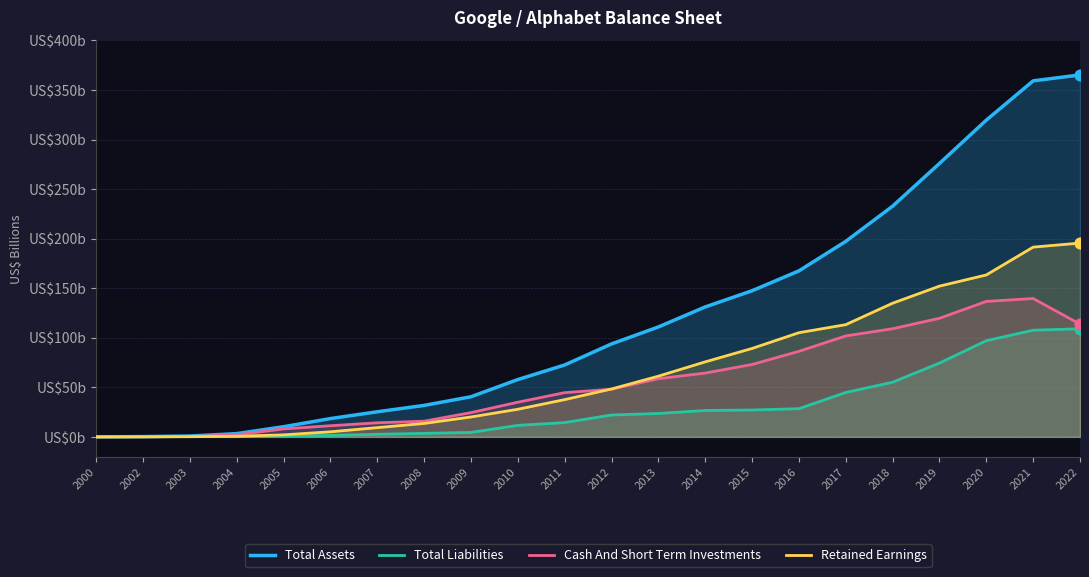

Which series has the largest total across all categories?

Total Assets